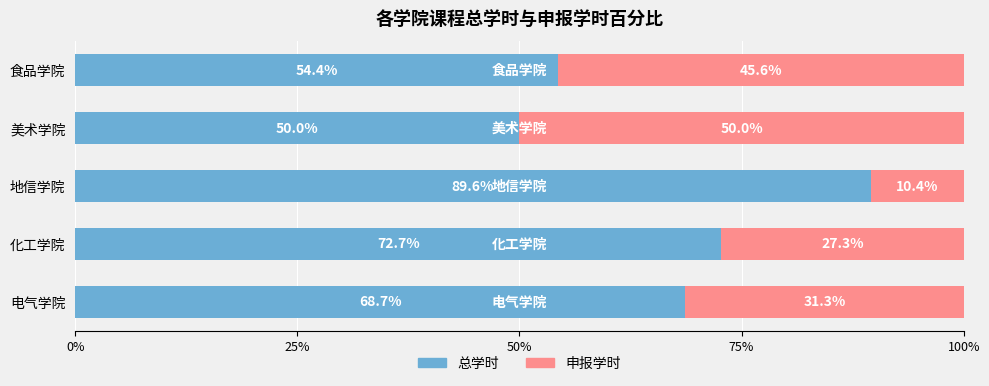

At which label does 总学时 reach its minimum?

美术学院